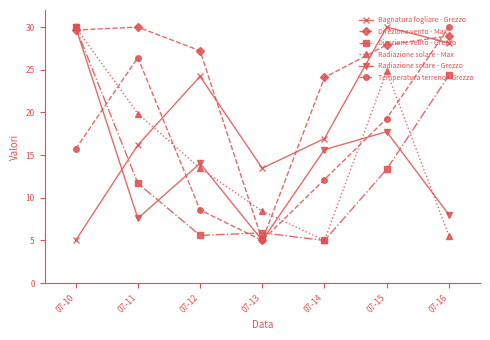

Does the chart display data point markers on the line(s)?

Yes